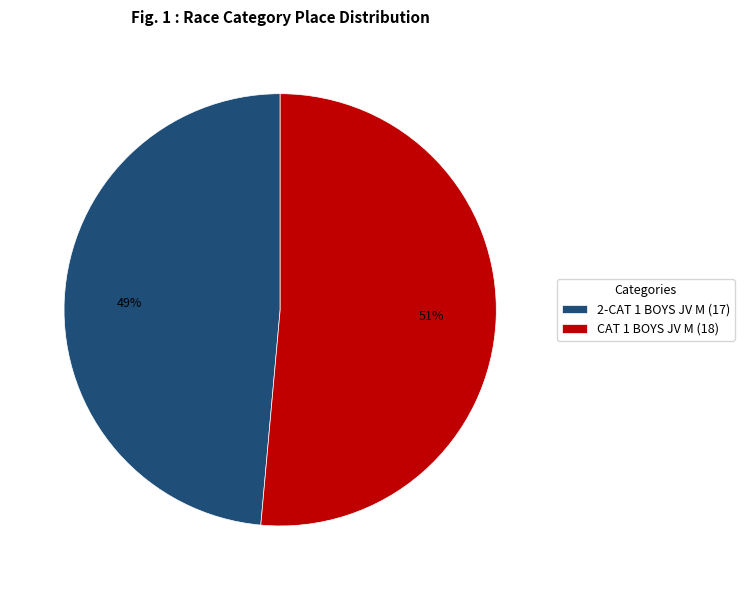

Combined, do 2-CAT 1 BOYS JV M (17) and CAT 1 BOYS JV M (18) account for over 50%?

Yes